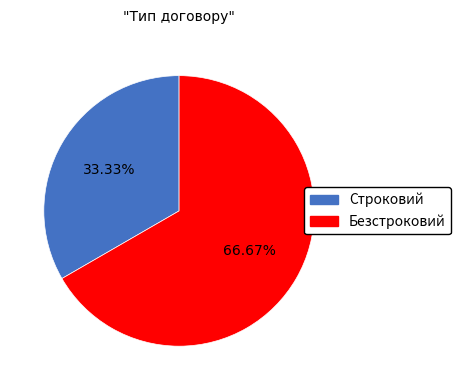

Which has a higher value, Безстроковий or Строковий?

Безстроковий